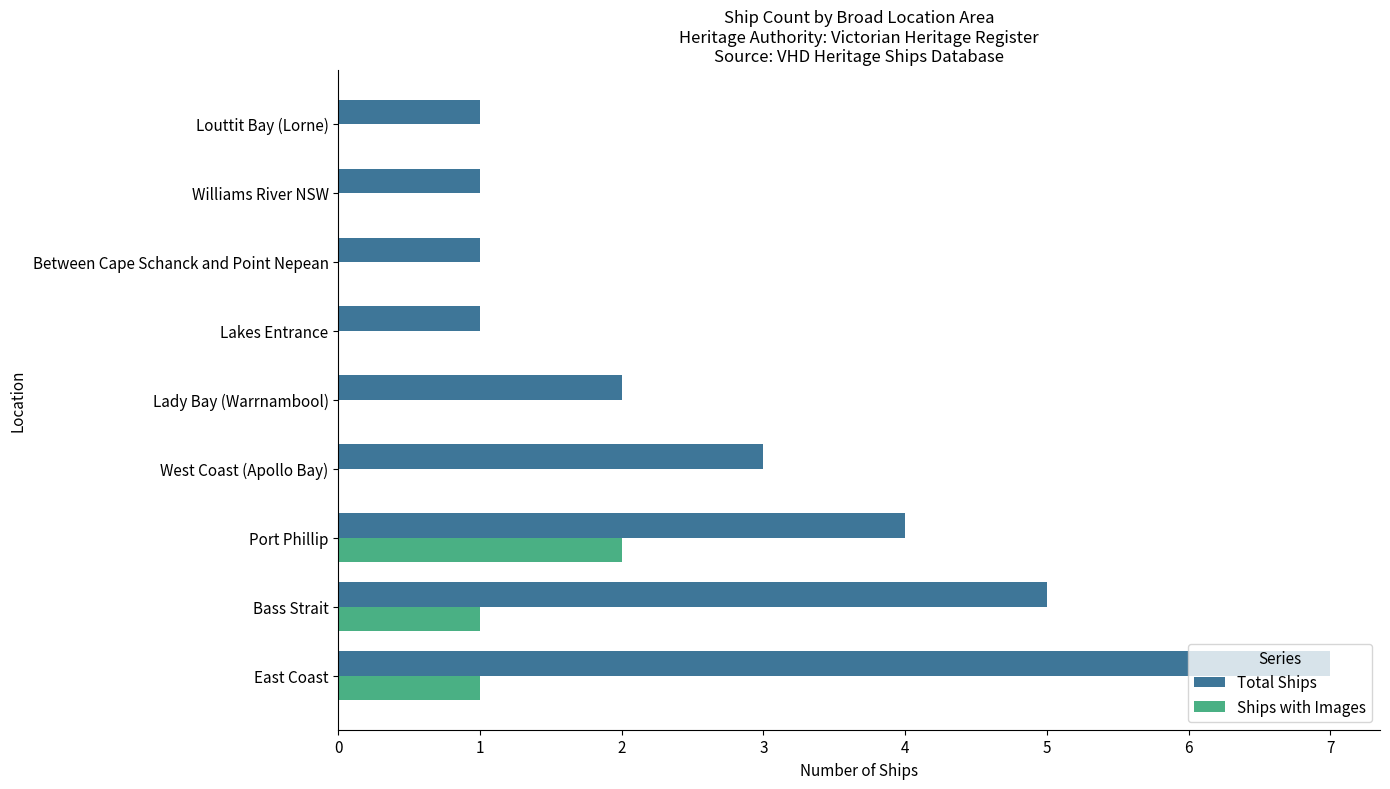

True or false: Ships with Images has a value of 1 at West Coast (Apollo Bay).

False